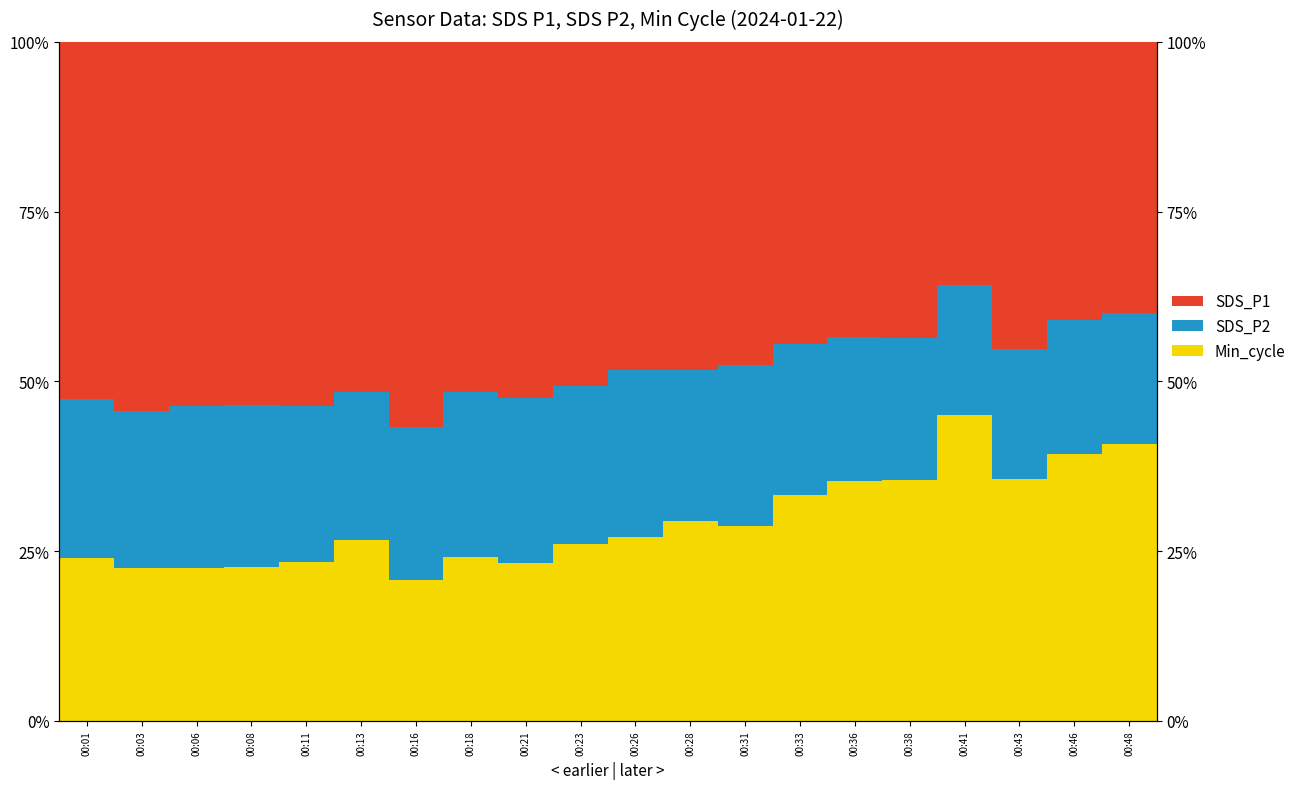

What is the difference between the second highest and minimum values in the SDS_P2 series?

5.2